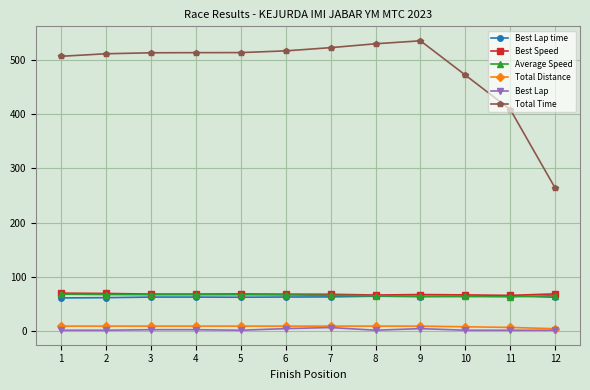

Count the Best Lap values in the range 2 to 5.

11